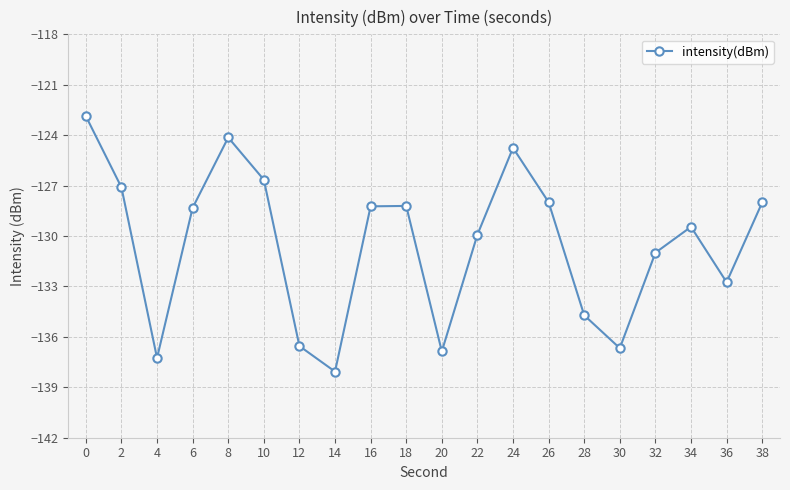

True or false: the data shows -28.3 at 28.

False